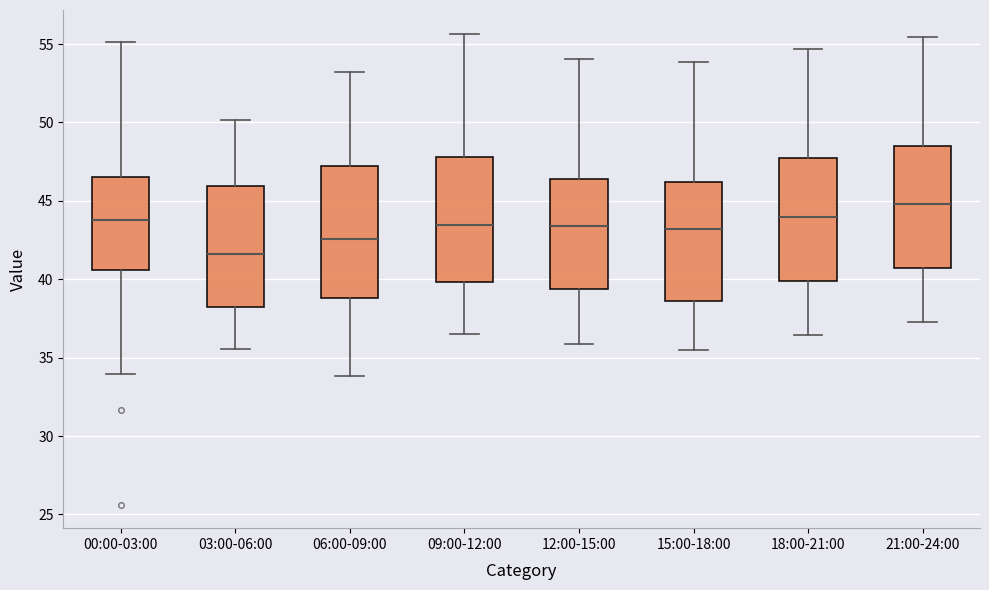

Reading left to right, transcribe this box plot: for each box, give where its median line is, the range the box spans, and where its two whiskers end, as read against the y-axis. The values are not printed on the chart, so give them approximately, as read against the axis.

00:00-03:00: median 44.0, box 40.5 to 46.5, whiskers 34.0 to 55.0
03:00-06:00: median 41.5, box 38.0 to 46.0, whiskers 35.5 to 50.0
06:00-09:00: median 42.5, box 39.0 to 47.0, whiskers 34.0 to 53.0
09:00-12:00: median 43.5, box 40.0 to 48.0, whiskers 36.5 to 55.5
12:00-15:00: median 43.5, box 39.5 to 46.5, whiskers 36.0 to 54.0
15:00-18:00: median 43.0, box 38.5 to 46.0, whiskers 35.5 to 54.0
18:00-21:00: median 44.0, box 40.0 to 47.5, whiskers 36.5 to 54.5
21:00-24:00: median 45.0, box 40.5 to 48.5, whiskers 37.5 to 55.5